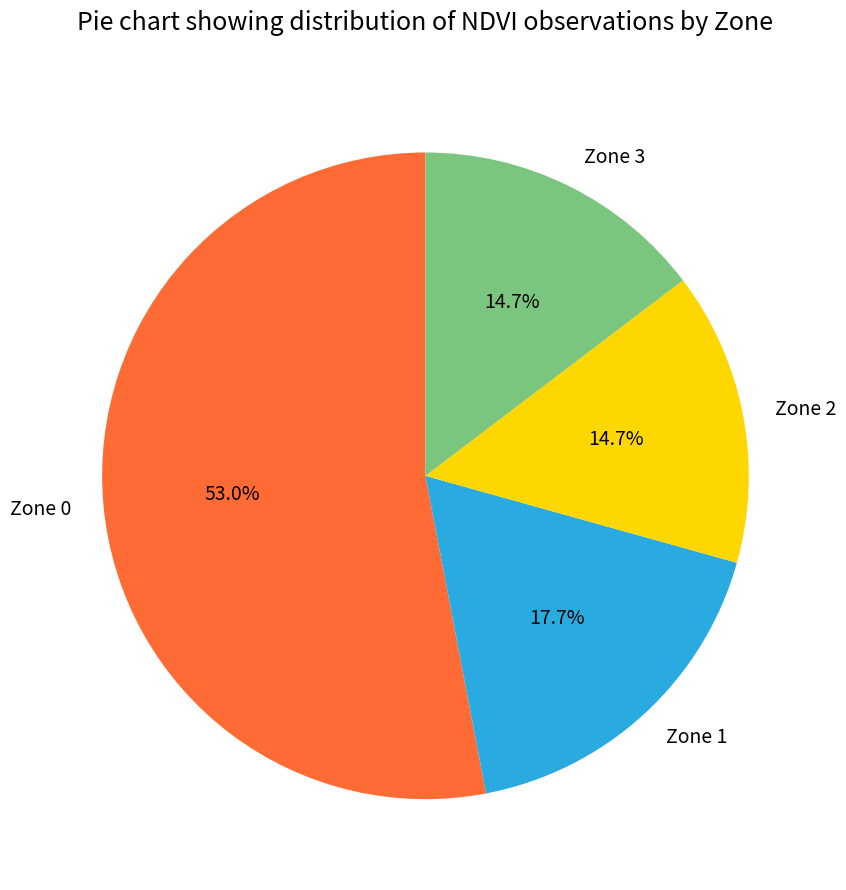

True or false: Zone 0 accounts for 53% of the total.

True